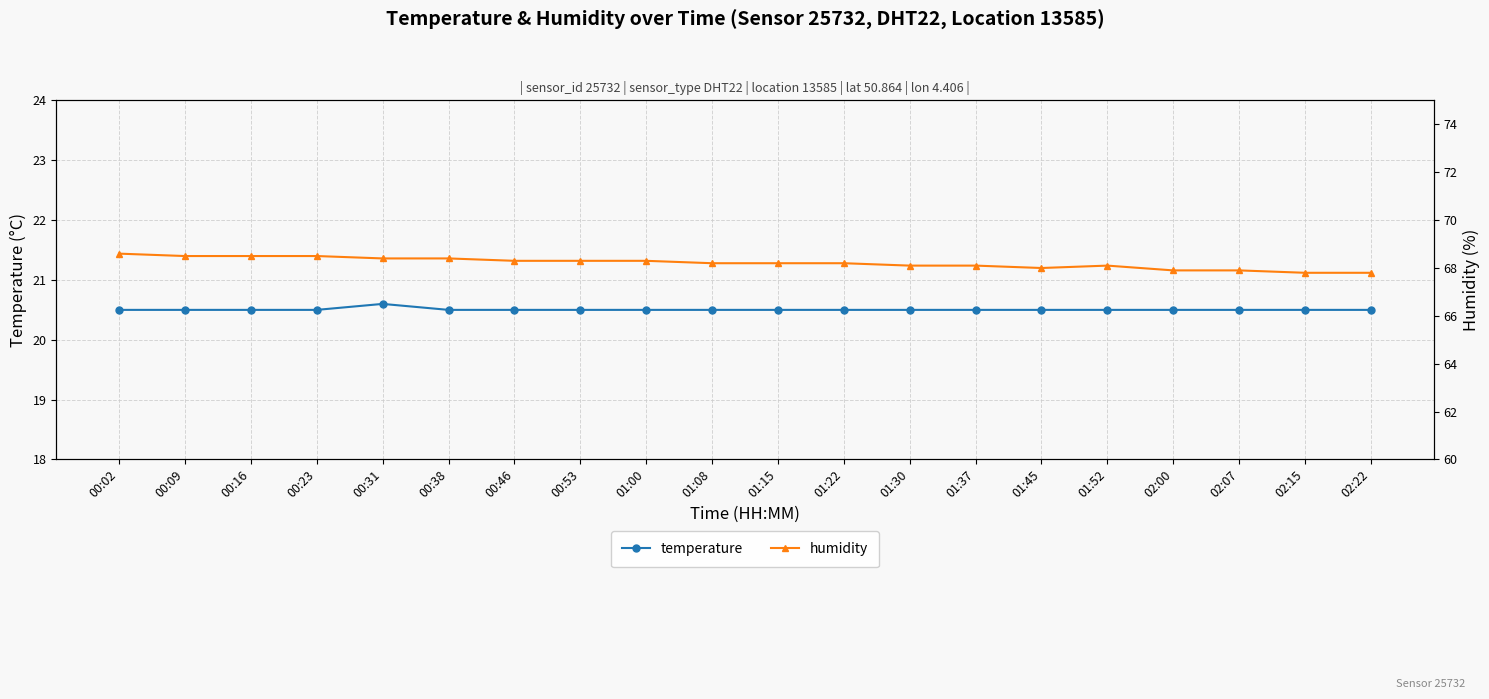

What is the spread (max minus min) of values at 02:15?

47.3